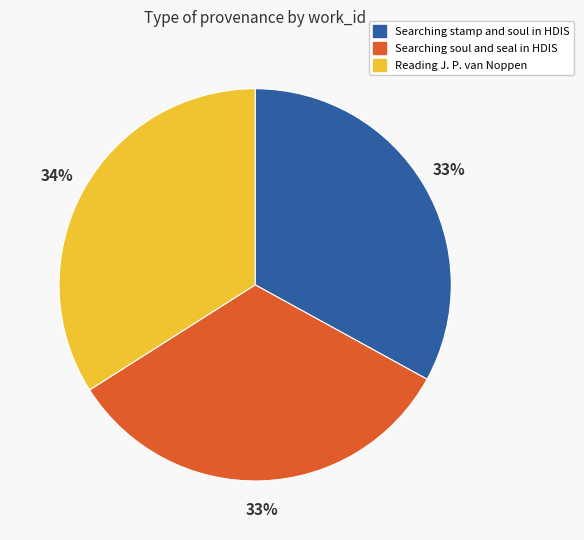

What is the largest slice in the pie chart?

Reading J. P. van Noppen